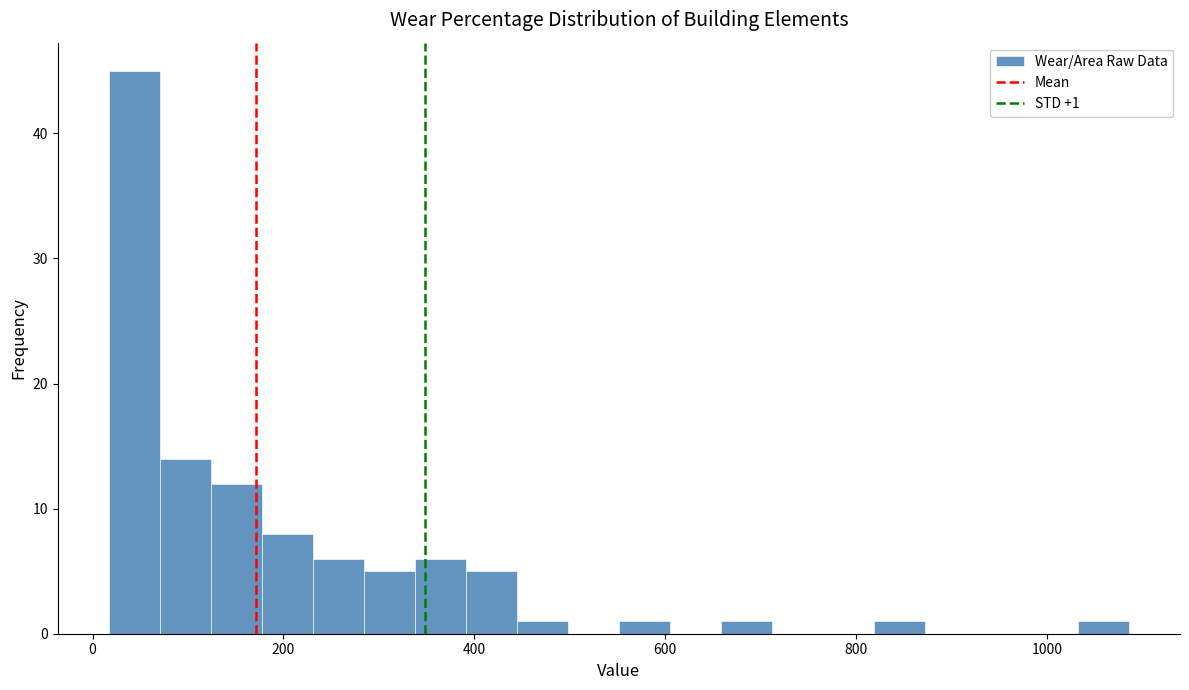

Around what value on the x-axis is the tallest bar? Give the approximate position of its centre, as read against the axis.

40